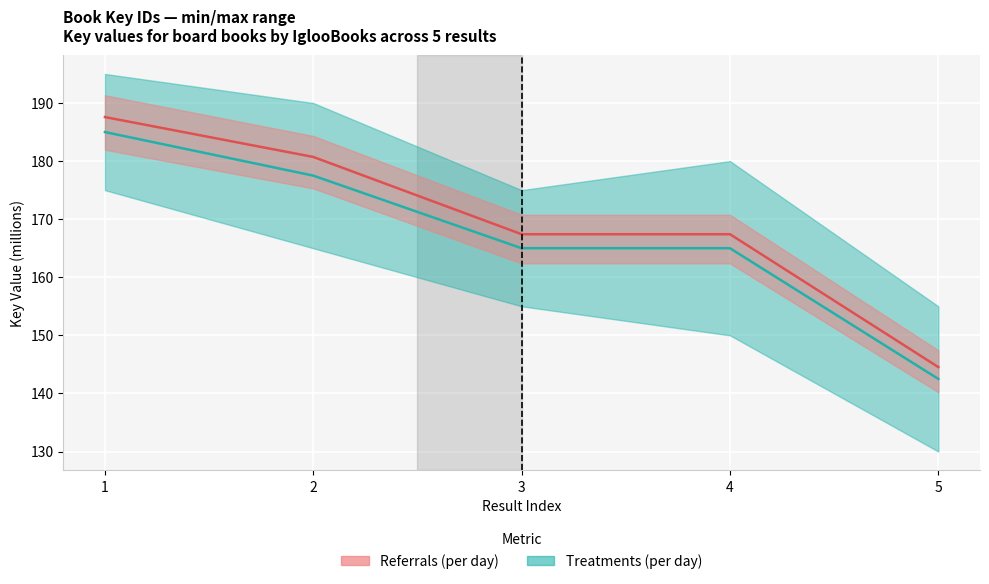

The value of Treatments (per day) at 1 is 114.5. True or false?

False